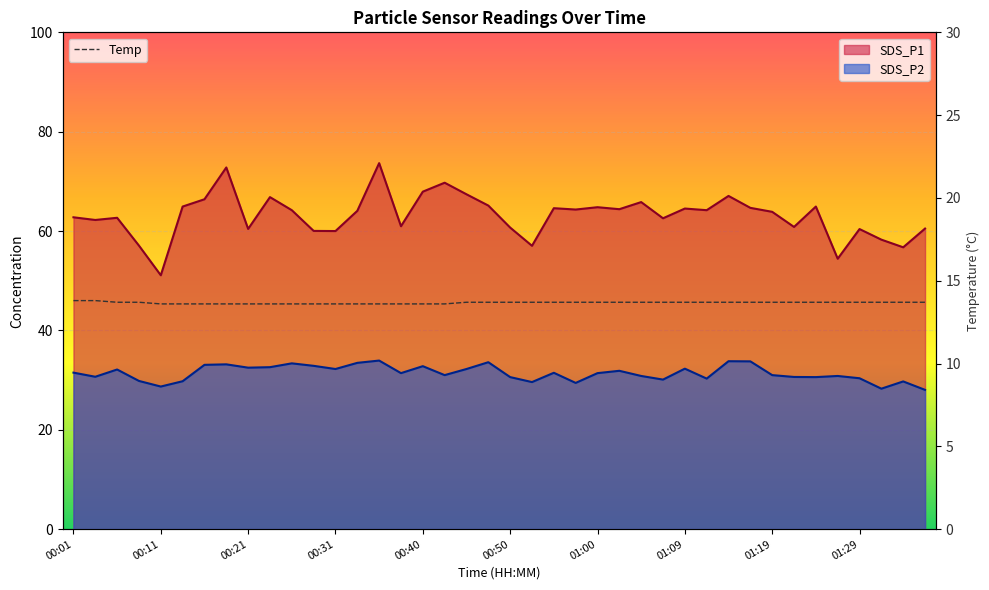

What is the sum of all values?

546.8